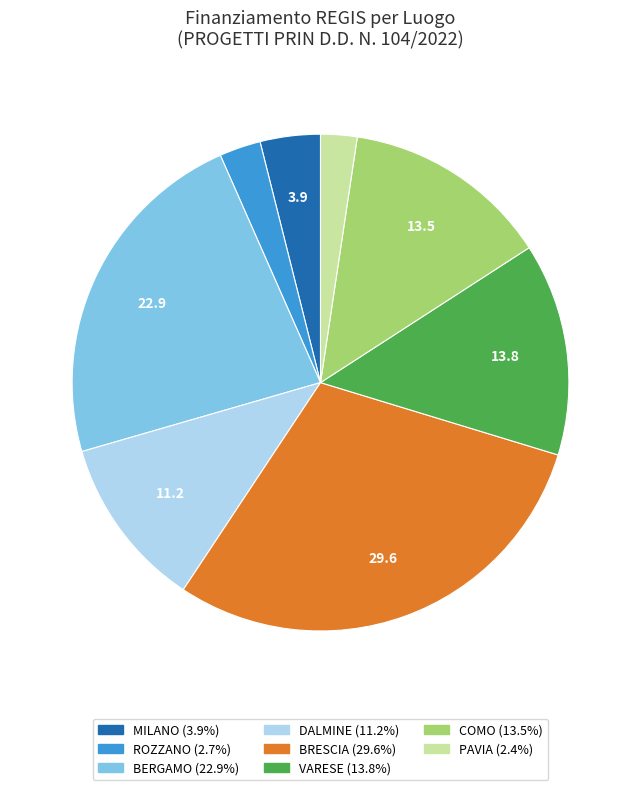

Does any single category account for the majority?

No